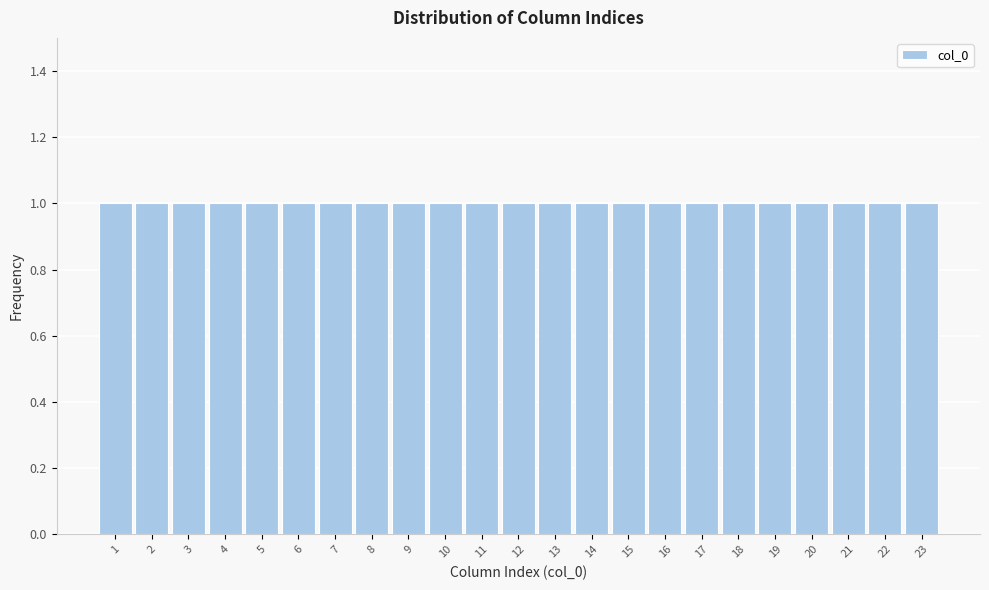

Reading left to right, transcribe this chart: for each bar, give the range it covers on the x-axis and its height. The values are not printed on the chart, so give them approximately, as read against the axis.

0.5 to 1.5: 1
1.5 to 2.5: 1
2.5 to 3.5: 1
3.5 to 4.5: 1
4.5 to 5.5: 1
5.5 to 6.5: 1
6.5 to 7.5: 1
7.5 to 8.5: 1
8.5 to 9.5: 1
9.5 to 10.5: 1
10.5 to 11.5: 1
11.5 to 12.5: 1
12.5 to 13.5: 1
13.5 to 14.5: 1
14.5 to 15.5: 1
15.5 to 16.5: 1
16.5 to 17.5: 1
17.5 to 18.5: 1
18.5 to 19.5: 1
19.5 to 20.5: 1
20.5 to 21.5: 1
21.5 to 22.5: 1
22.5 to 23.5: 1